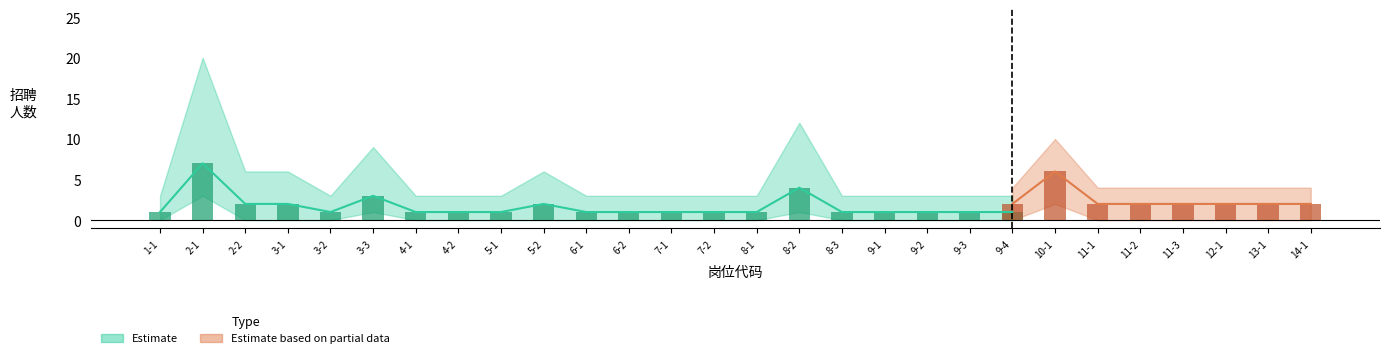

At which category does the chart reach its peak across all series?

2-1